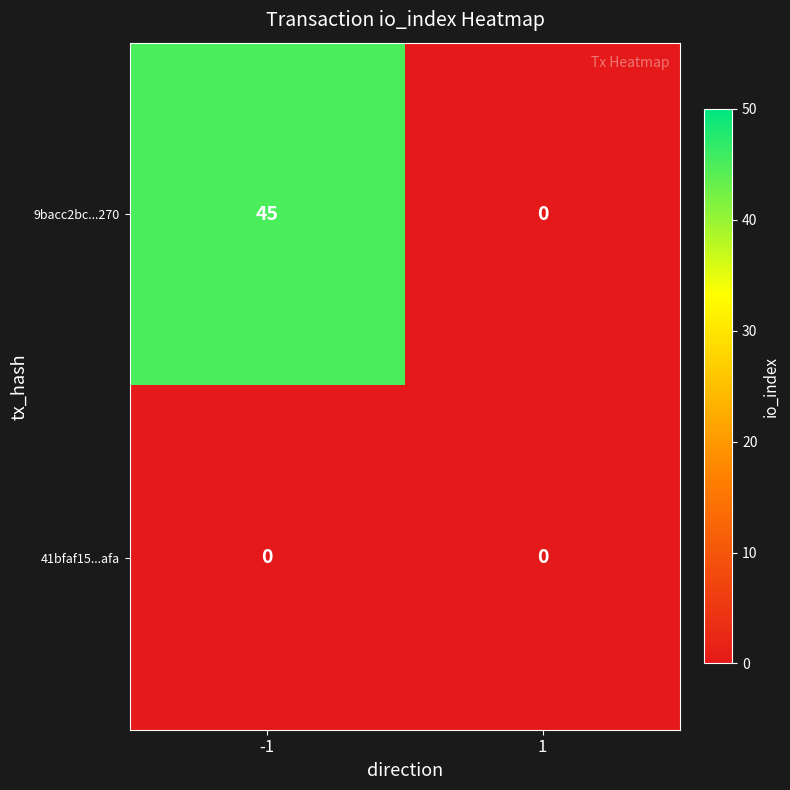

What is the sum of the 9bacc2bc...270 values at 1 and -1?

45